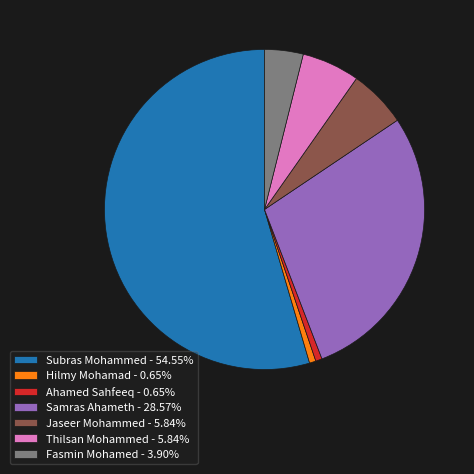

Combined, do Fasmin Mohamed - 3.90% and Hilmy Mohamad - 0.65% account for over 50%?

No